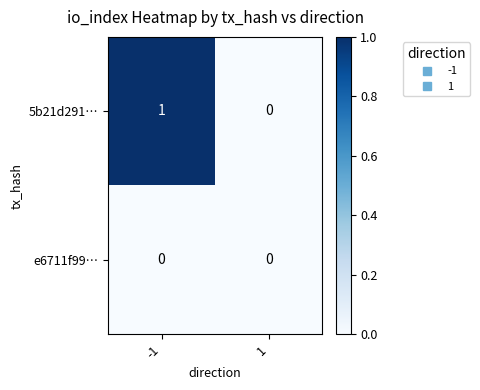

Reading left to right, extract all data points from this chart.

5b21d291…: -1=1	1=0
e6711f99…: -1=0	1=0